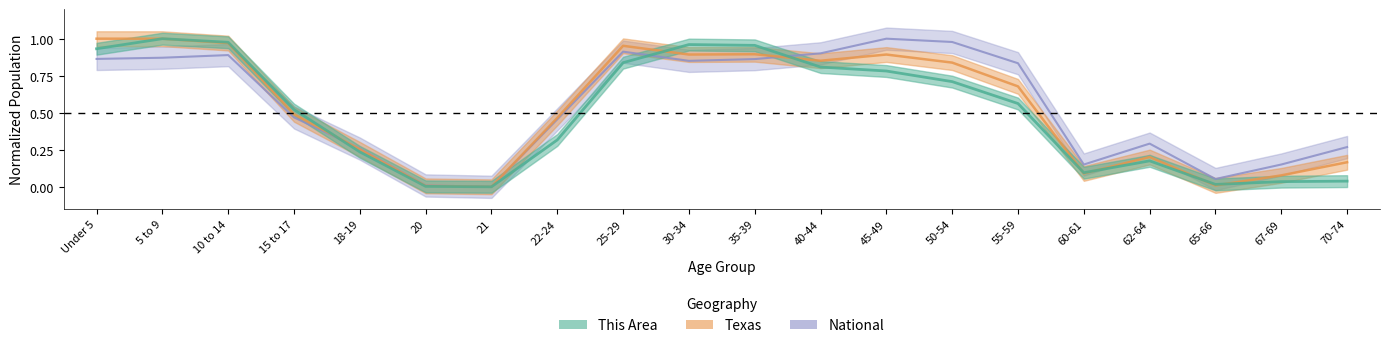

How many positive values does the Texas series have?

19